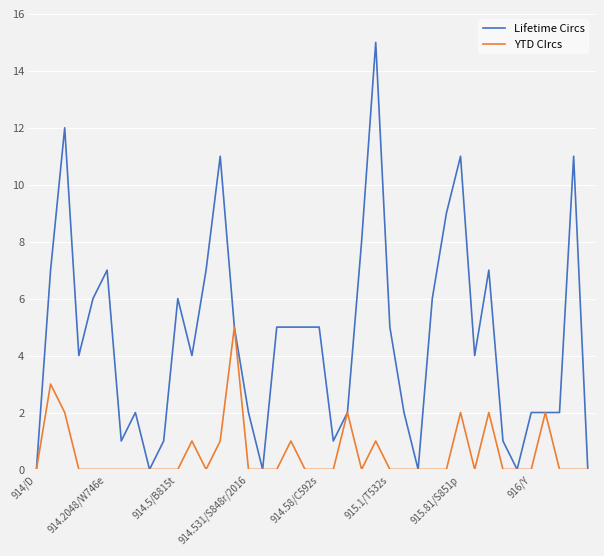

What is the maximum value for Lifetime Circs?

15